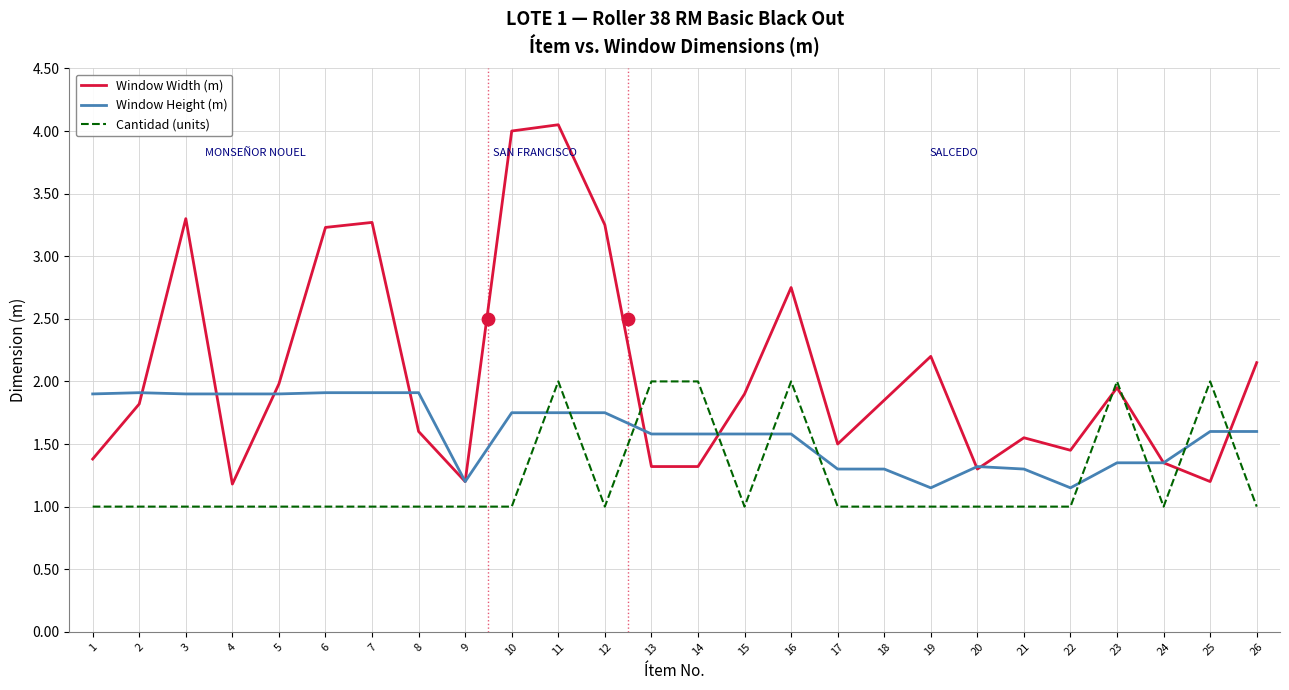

Which series has the largest total across all categories?

Window Width (m)